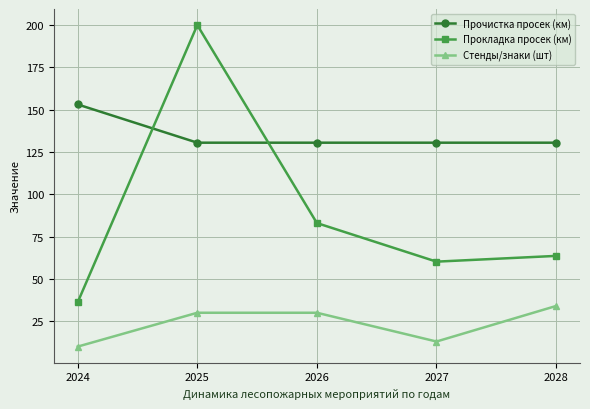

What are all the series names shown in the legend?

Прочистка просек (км), Прокладка просек (км), Стенды/знаки (шт)